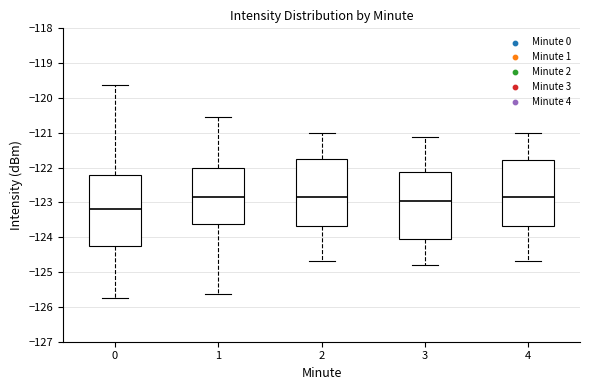

Where does the lower whisker of the box at x = 2 end on the y-axis? The values are not printed on the chart, so give them approximately, as read against the axis.

-124.7